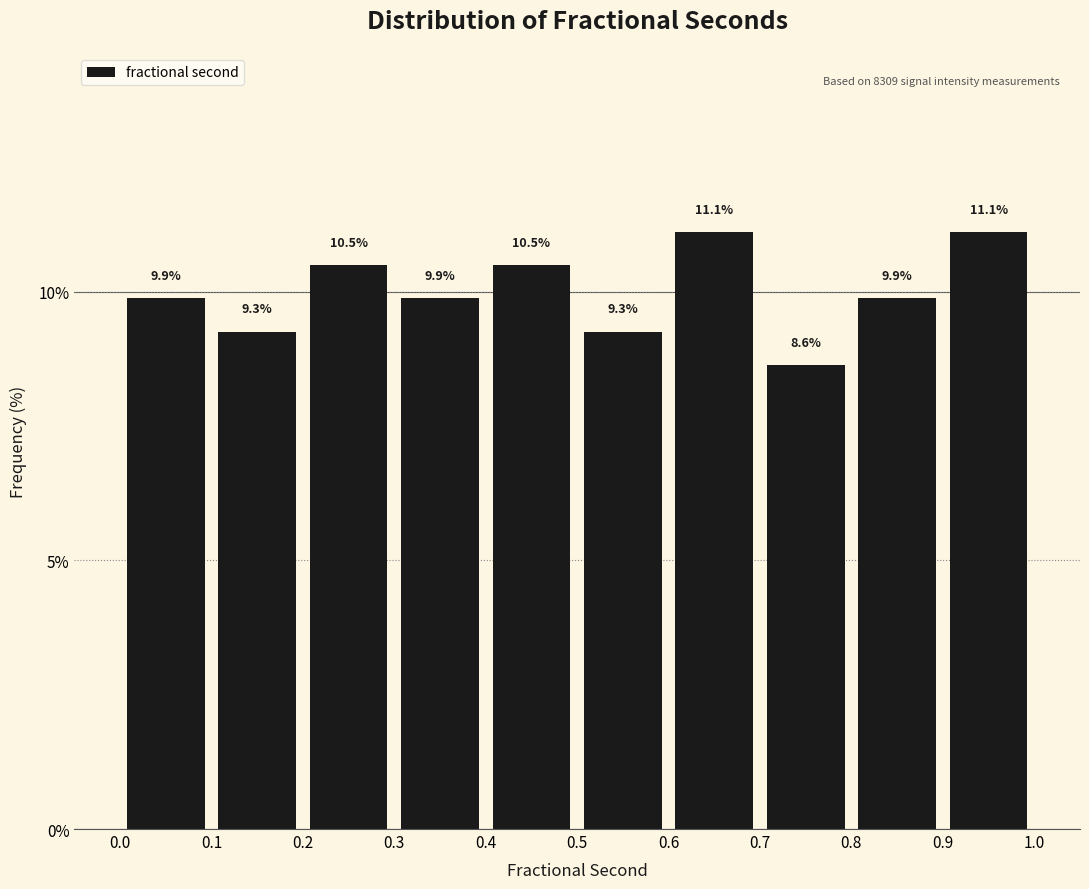

Reading left to right, transcribe this chart: for each bar, give the range it covers on the x-axis and its height.

0.0 to 0.1: 9.9
0.1 to 0.2: 9.3
0.2 to 0.3: 10.5
0.3 to 0.4: 9.9
0.4 to 0.5: 10.5
0.5 to 0.6: 9.3
0.6 to 0.7: 11.1
0.7 to 0.8: 8.6
0.8 to 0.9: 9.9
0.9 to 1.0: 11.1